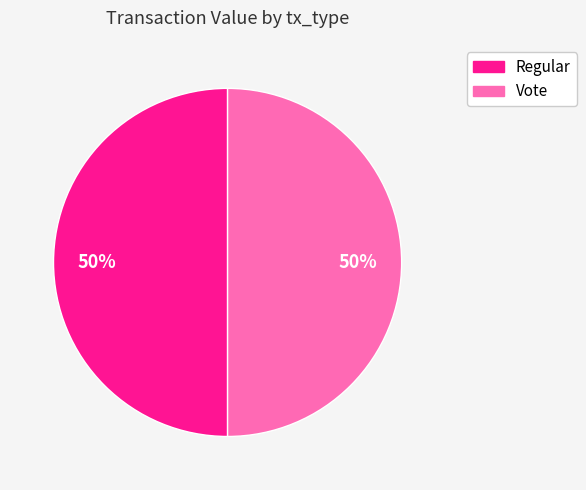

Combined, do Regular and Vote account for over 50%?

Yes